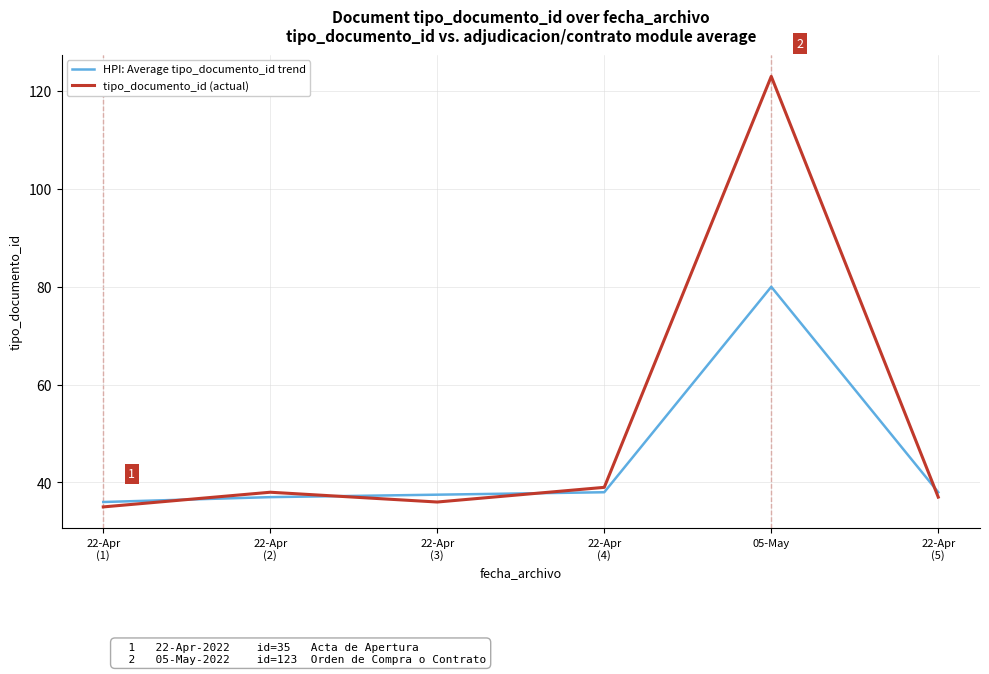

Which series ends up on top after the final intersection of HPI: Average tipo_documento_id trend and tipo_documento_id (actual)?

HPI: Average tipo_documento_id trend